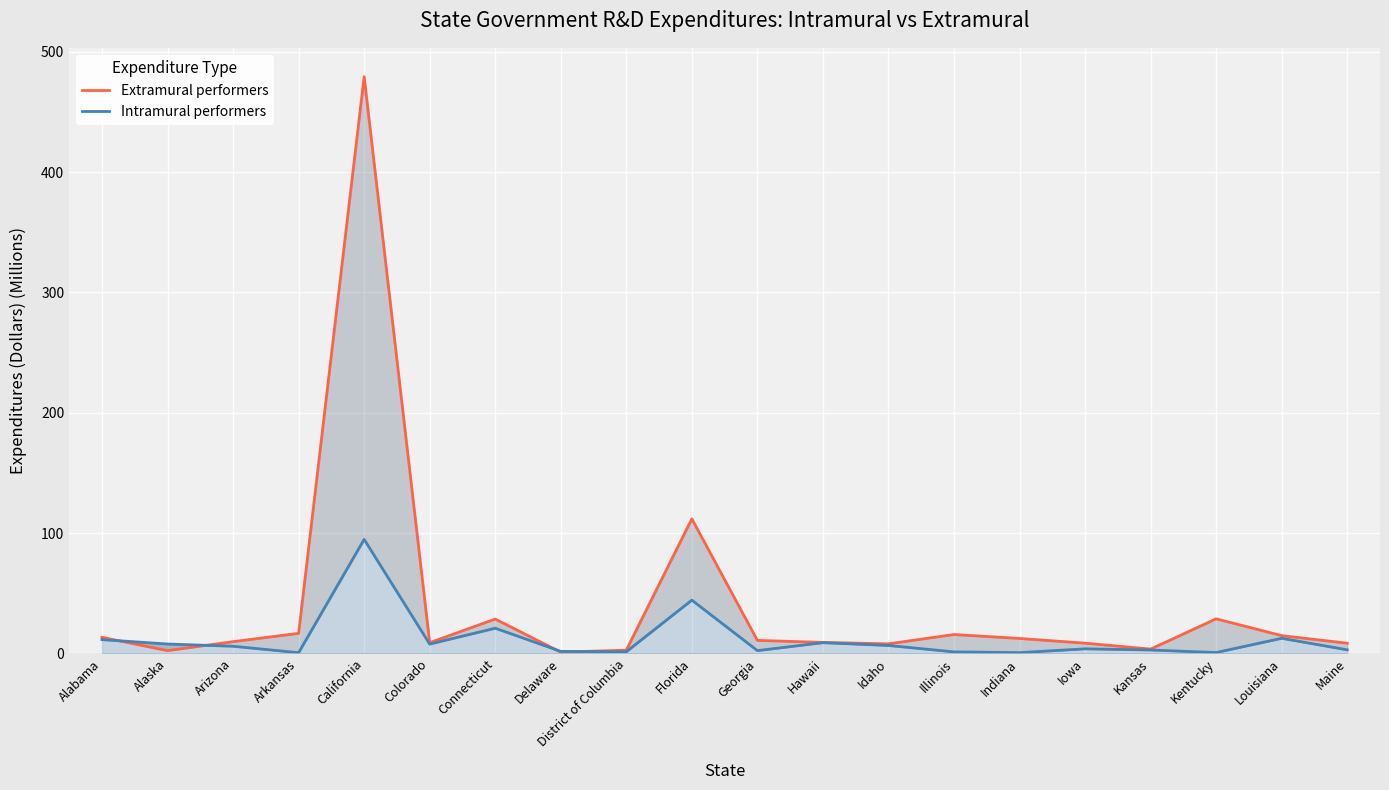

What is the sum of the Intramural performers values at Connecticut and Maine?

23.9